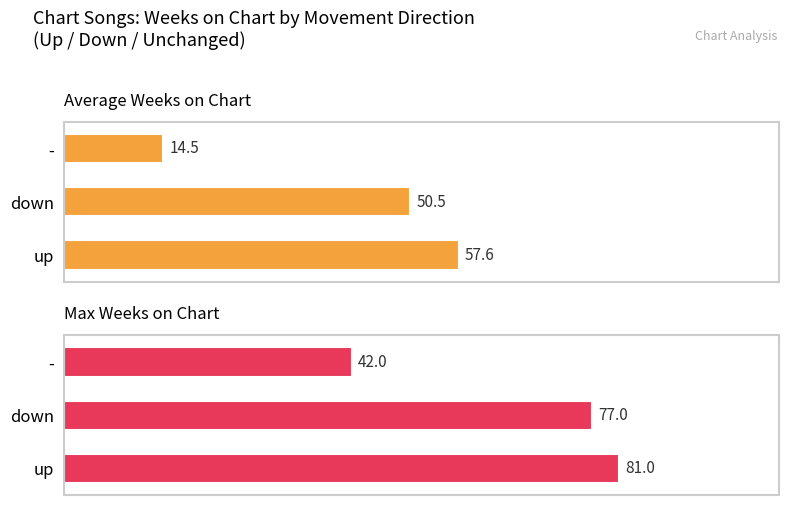

What is the spread (max minus min) of values at down?

26.5